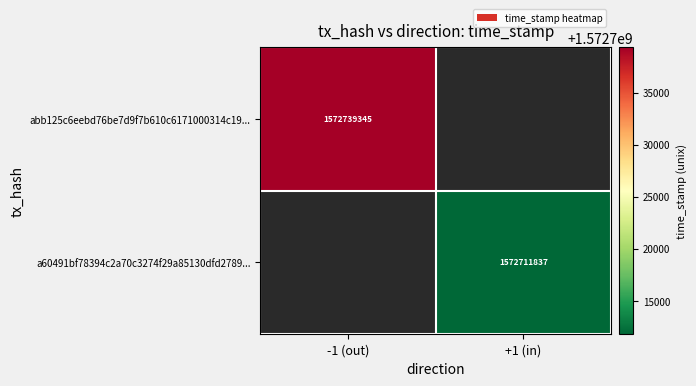

What is the greatest value displayed?

1572739345.0